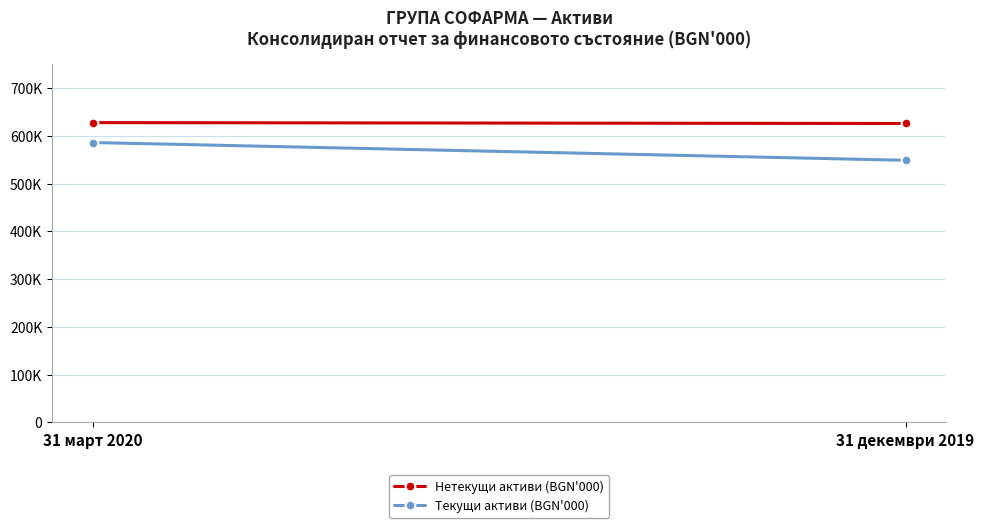

What is the label of the 2nd point from the right?

31 март 2020